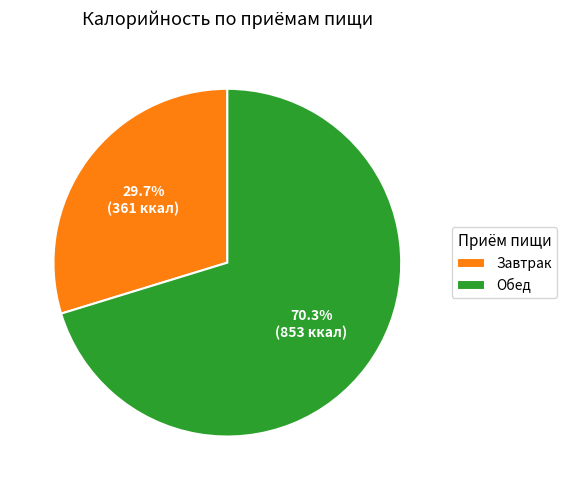

What is the ratio of the value at Обед to the value at Завтрак?

2.4